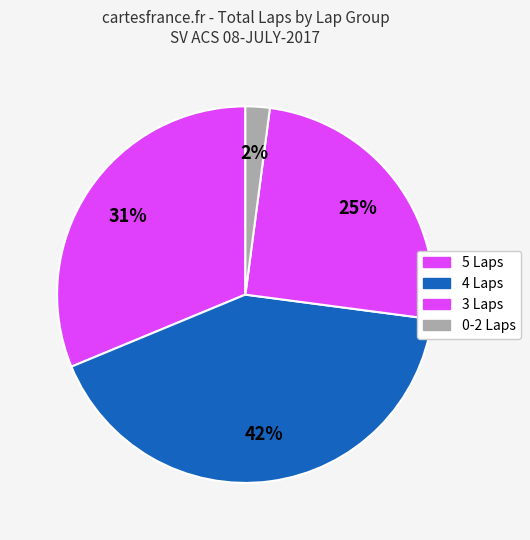

Count the number of slices in the pie.

4